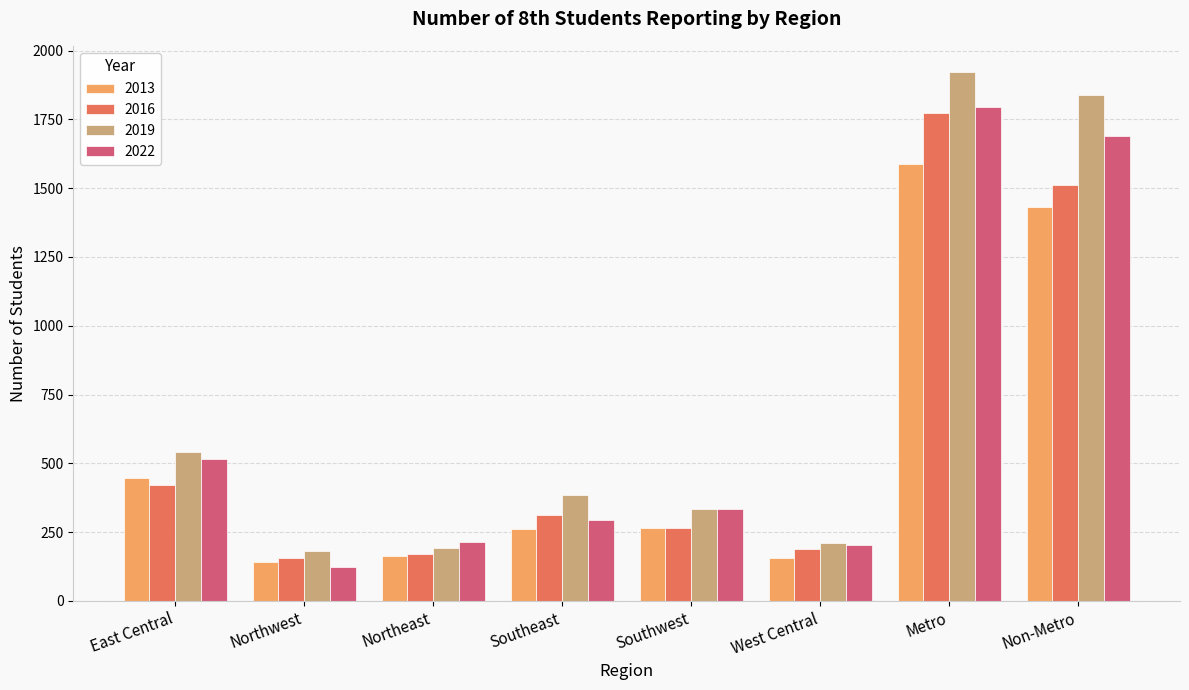

True or false: 2016 has a value of 179 at East Central.

False